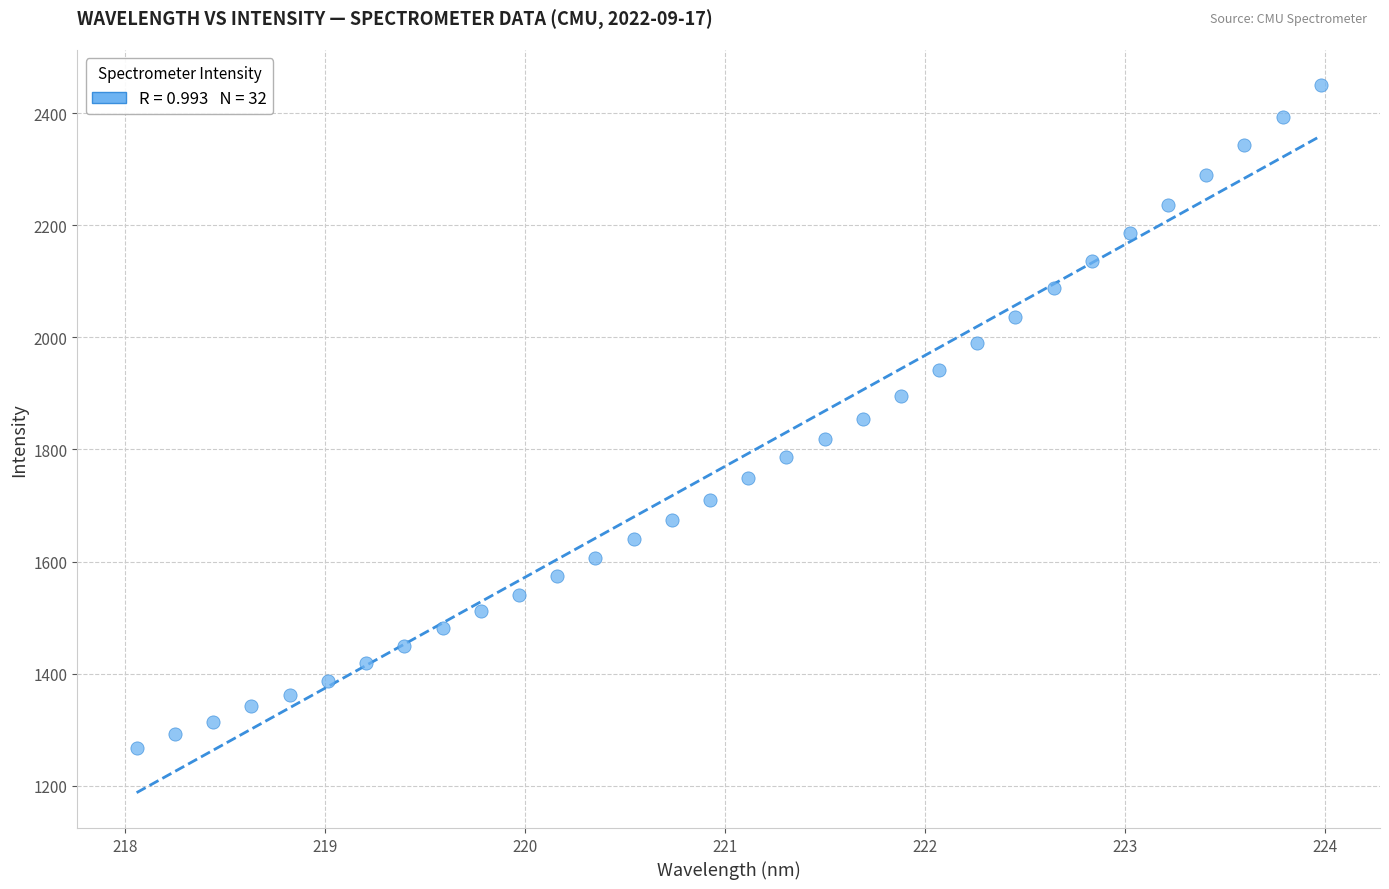

What is the range of X values (max minus min)?

5.9